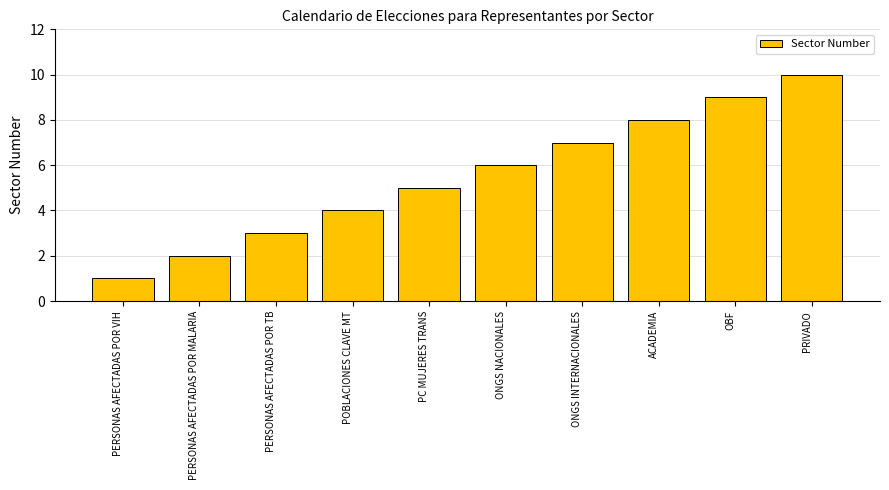

The chart shows a value of 8 at ACADEMIA. True or false?

True